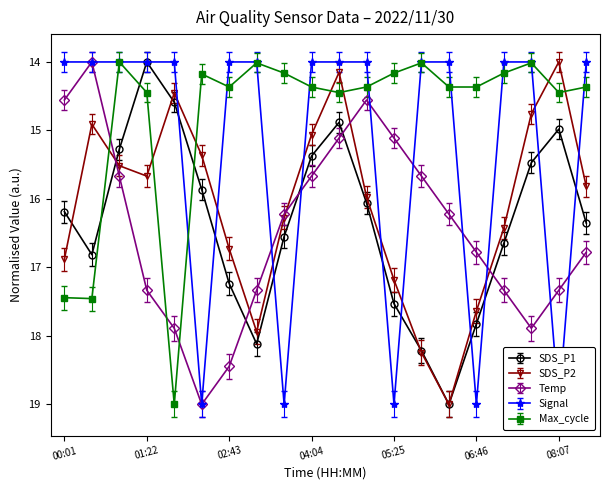

In Temp, how many points are higher than both neighbors (excluding endpoints)?

2